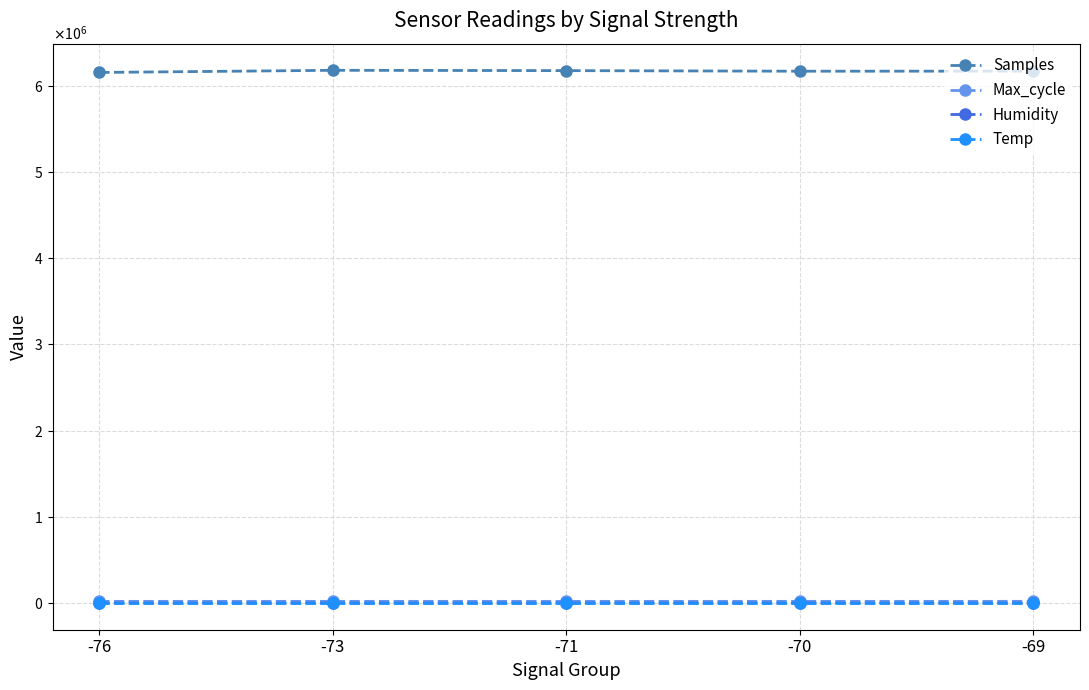

What is the difference between the maximum and minimum values in the Temp series?

0.9